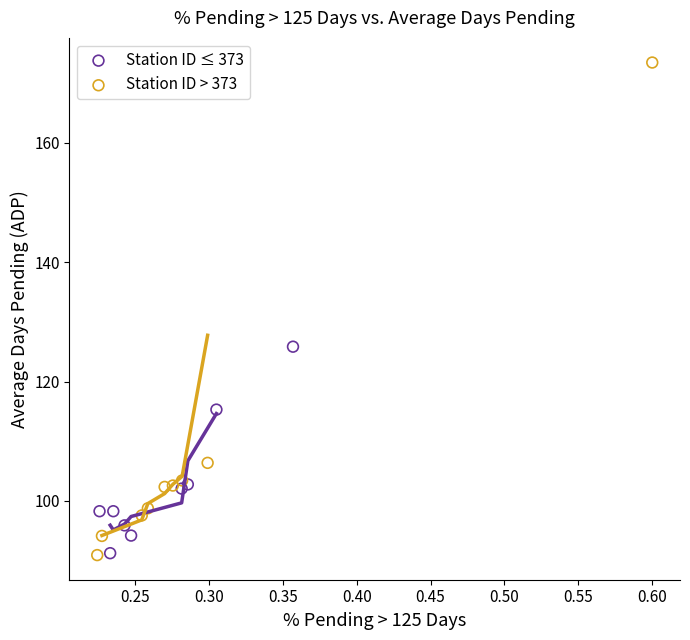

Which series contains the highest Y value?

Station ID > 373